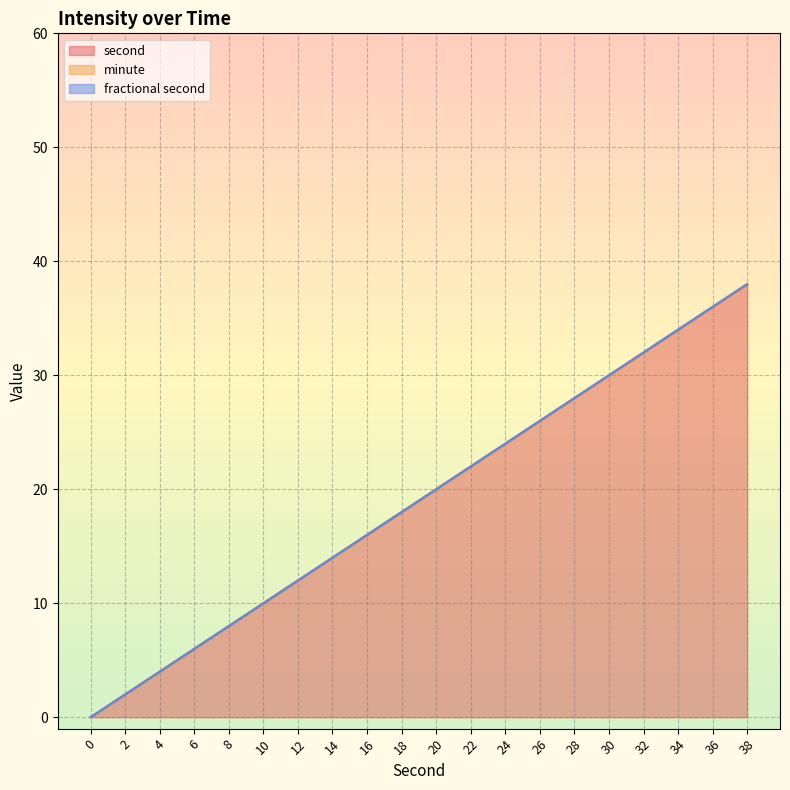

What is the total value across all series at 14?

14